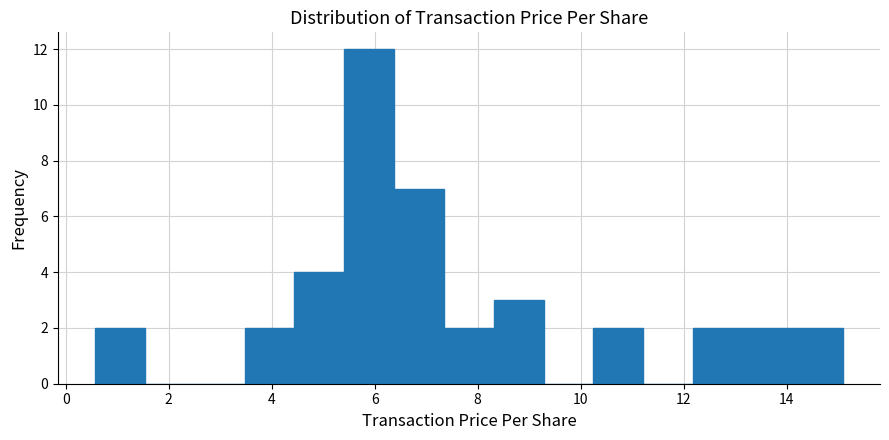

Reading left to right, transcribe this chart: for each bar, give the range it covers on the x-axis and its height. Neither the bar edges nor the heights are printed on the chart, so give them approximately, as read against the axes.

0.6 to 1.6: 2
1.6 to 2.6: 0
2.6 to 3.4: 0
3.4 to 4.4: 2
4.4 to 5.4: 4
5.4 to 6.4: 12
6.4 to 7.4: 7
7.4 to 8.4: 2
8.4 to 9.2: 3
9.2 to 10.2: 0
10.2 to 11.2: 2
11.2 to 12.2: 0
12.2 to 13.2: 2
13.2 to 14.2: 2
14.2 to 15.0: 2